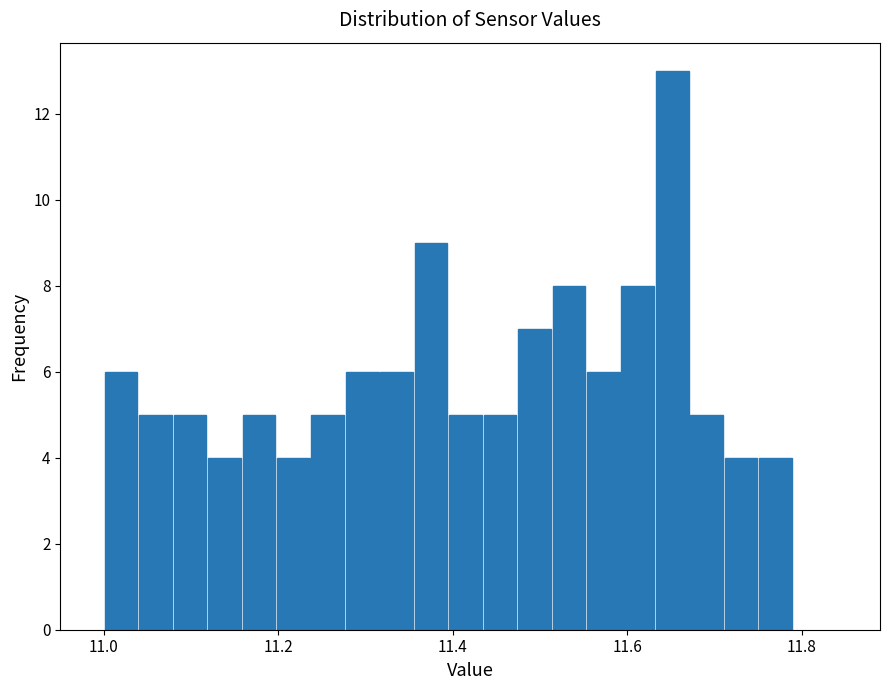

Read against the x-axis, roughly where is the centre of the tallest bar?

11.66